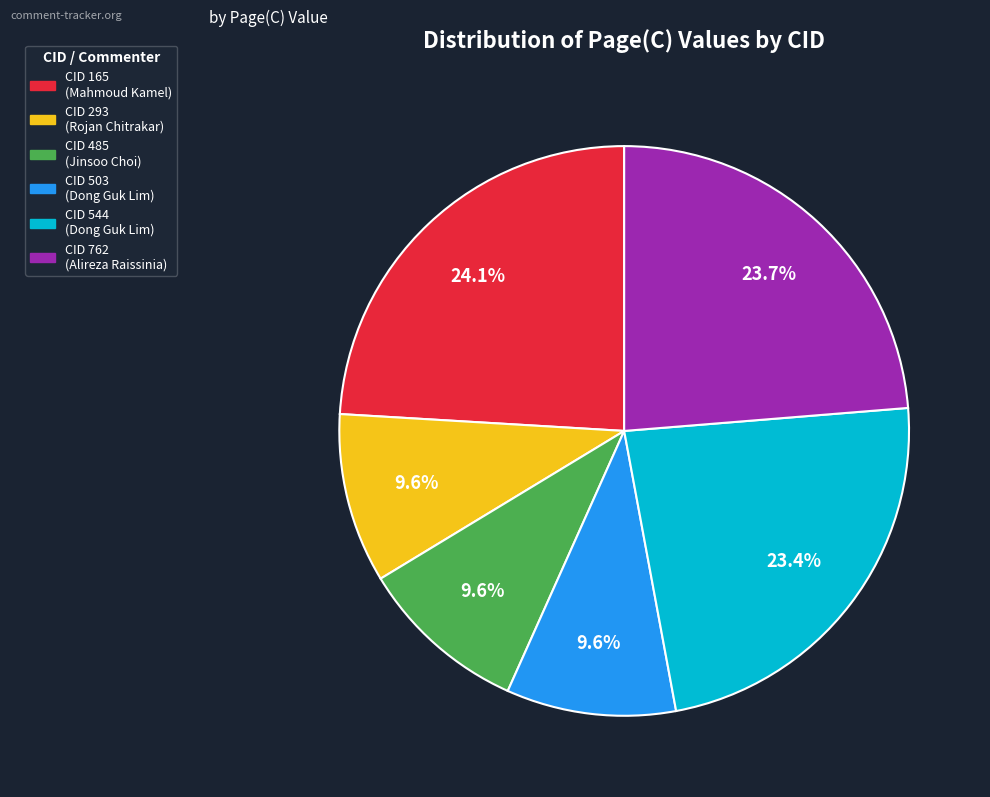

Is there any slice that represents more than half of the pie?

No